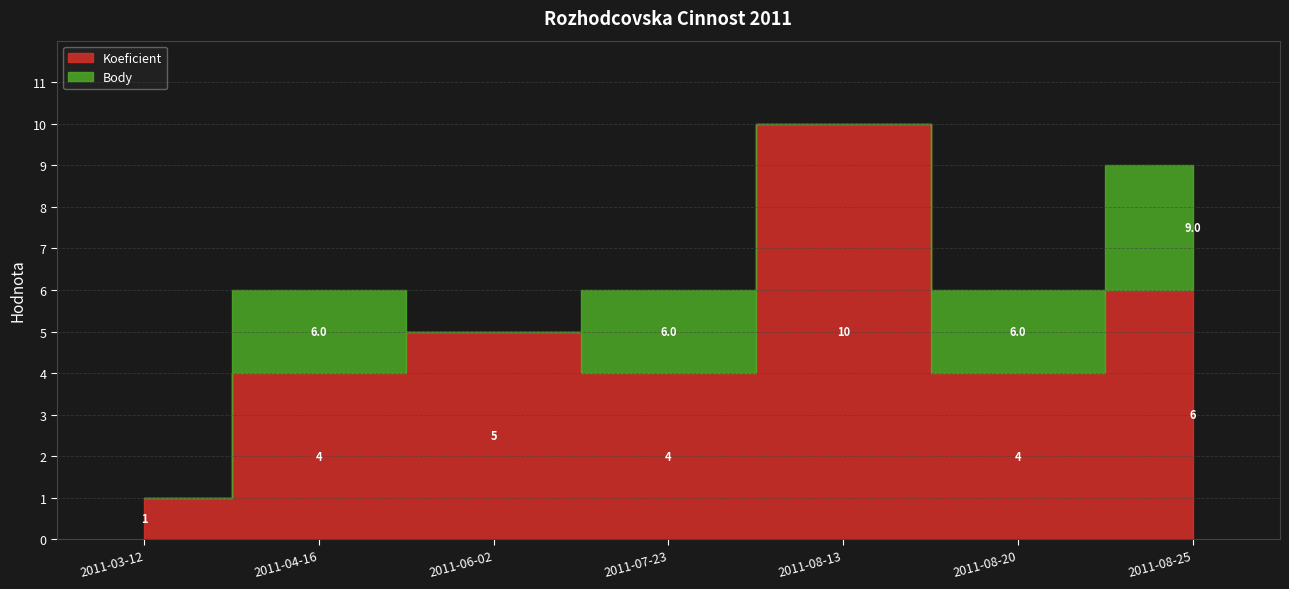

At which category does the chart reach its peak across all series?

2011-08-13